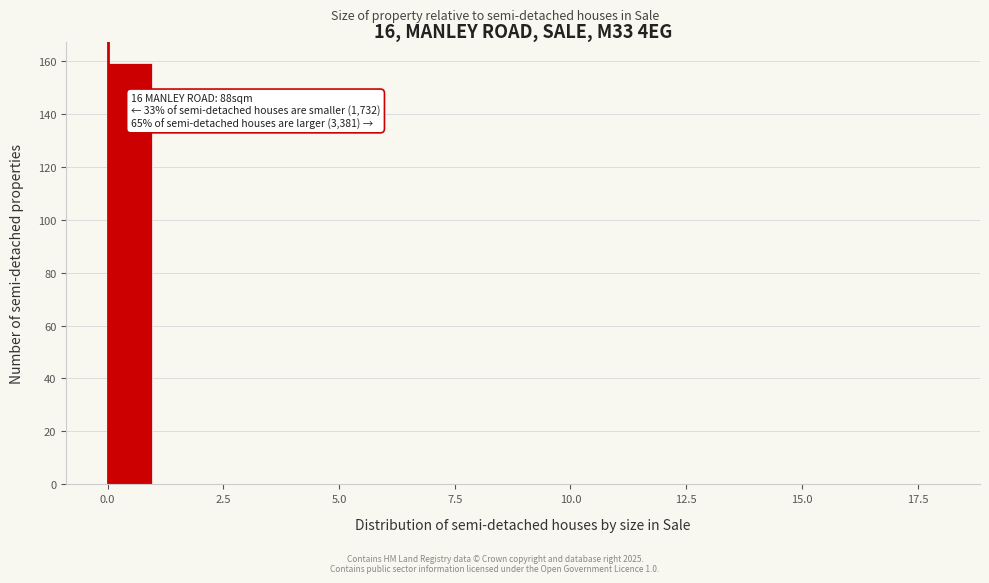

Around what value on the x-axis is the tallest bar? Give the approximate position of its centre, as read against the axis.

0.5